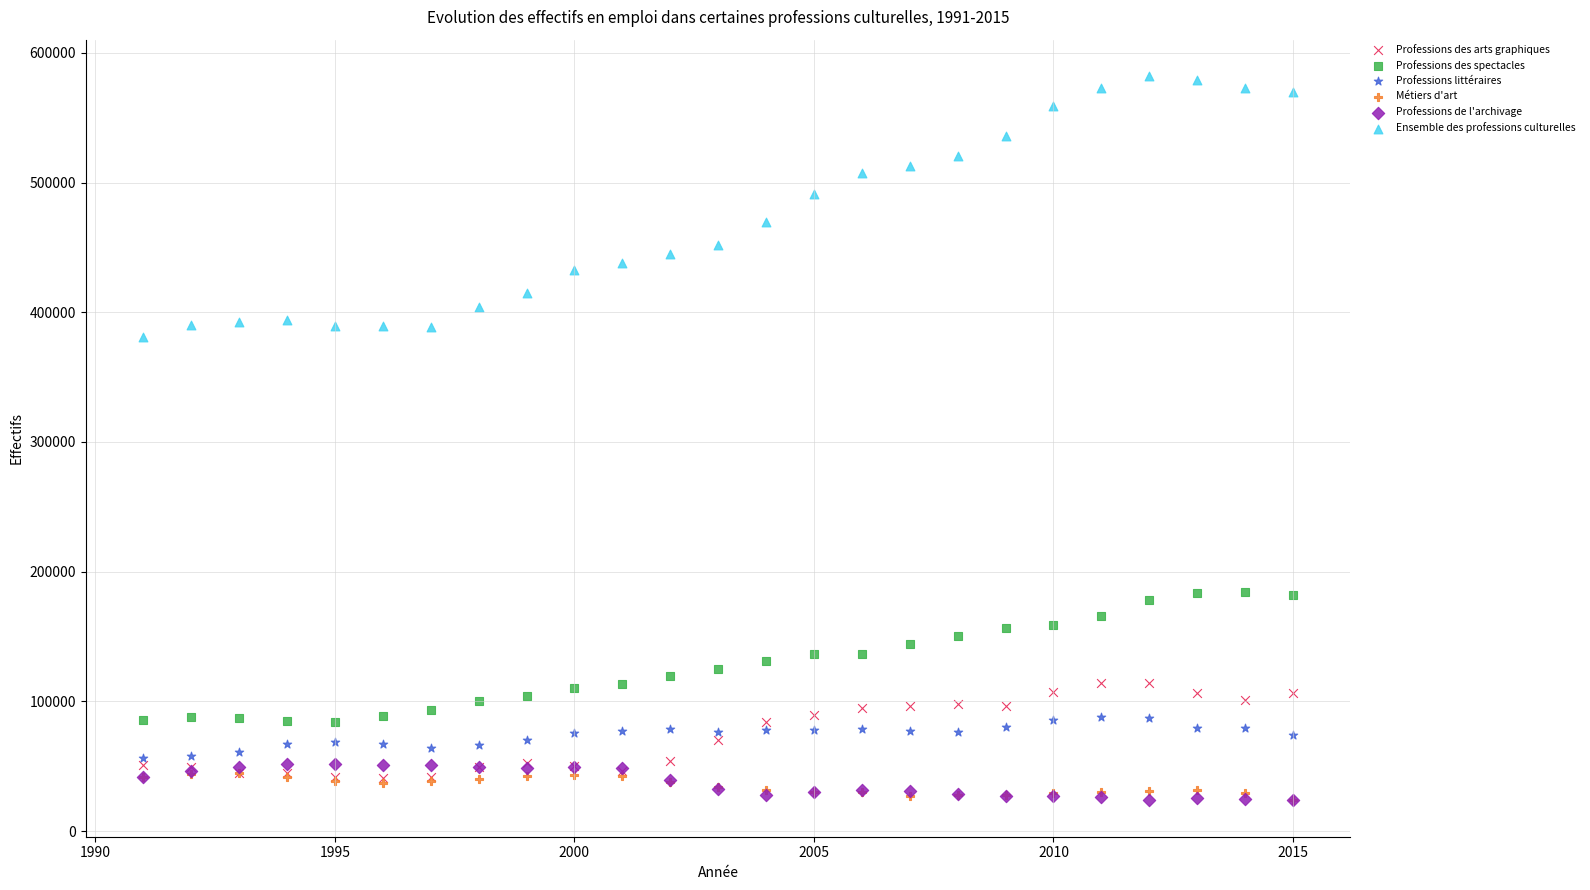

Across all series, what Y value is closest to 302925?

380965.3